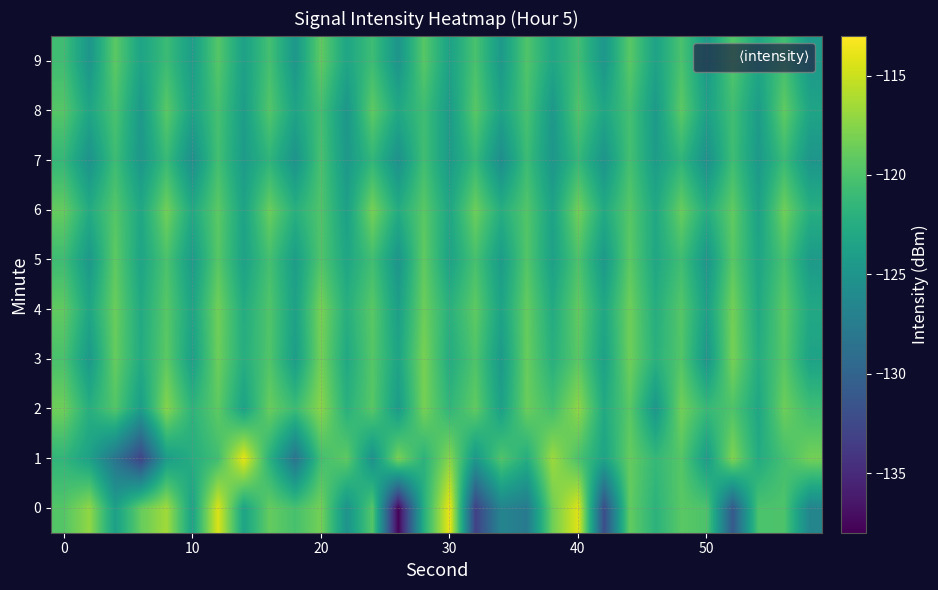

What is the difference between the maximum and minimum values in the 7 series?

5.5